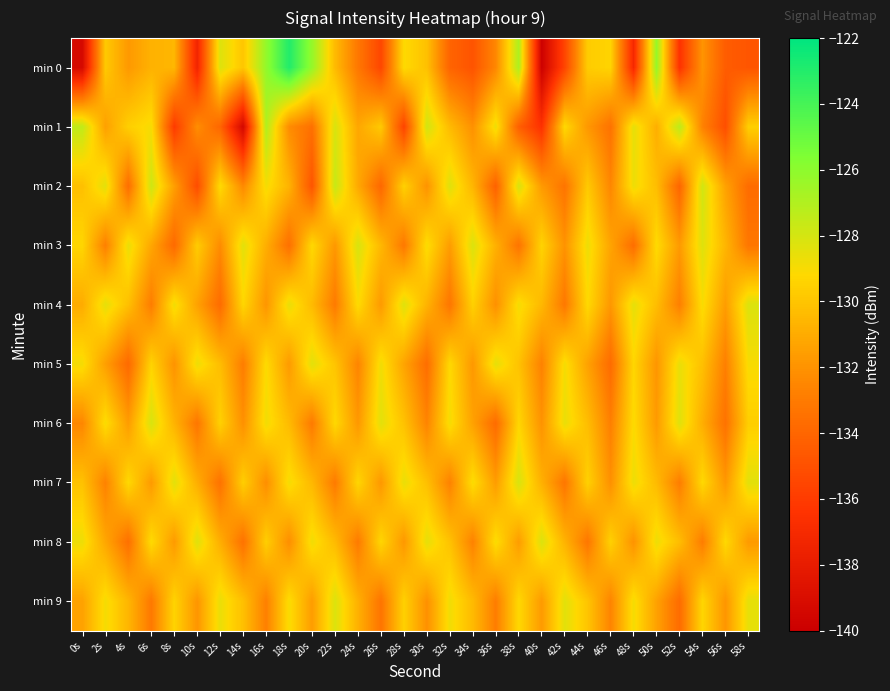

Reading left to right, extract all data points from this chart.

min 0: 0s=-139.3	2s=-129.8	4s=-131.8	6s=-130.8	8s=-130.6	10s=-137.4	12s=-128.3	14s=-129.9	16s=-126.2	18s=-123.0	20s=-126.2	22s=-130.4	24s=-133.1	26s=-135.5	28s=-129.1	30s=-130.2	32s=-134.1	34s=-134.9	36s=-132.5	38s=-126.9	40s=-139.9	42s=-135.5	44s=-129.7	46s=-129.4	48s=-137.1	50s=-126.3	52s=-136.4	54s=-132.0	56s=-134.4	58s=-134.8
min 1: 0s=-127.4	2s=-131.5	4s=-129.6	6s=-129.0	8s=-136.0	10s=-132.2	12s=-134.0	14s=-139.4	16s=-127.0	18s=-132.3	20s=-133.5	22s=-128.1	24s=-131.2	26s=-129.8	28s=-135.6	30s=-127.9	32s=-130.4	34s=-132.1	36s=-128.7	38s=-134.3	40s=-136.5	42s=-129.2	44s=-131.8	46s=-133.4	48s=-128.5	50s=-130.9	52s=-127.3	54s=-132.7	56s=-135.1	58s=-129.6
min 2: 0s=-130.2	2s=-128.4	4s=-133.6	6s=-127.8	8s=-131.5	10s=-135.2	12s=-129.1	14s=-132.4	16s=-128.9	18s=-130.7	20s=-134.8	22s=-127.6	24s=-131.1	26s=-133.9	28s=-129.5	30s=-132.0	32s=-128.3	34s=-130.6	36s=-134.2	38s=-128.1	40s=-131.7	42s=-133.3	44s=-129.8	46s=-132.5	48s=-128.7	50s=-130.3	52s=-134.0	54s=-127.9	56s=-131.4	58s=-133.7
min 3: 0s=-129.3	2s=-132.8	4s=-128.6	6s=-131.2	8s=-133.8	10s=-129.7	12s=-132.3	14s=-128.4	16s=-130.9	18s=-133.5	20s=-129.2	22s=-131.8	24s=-128.1	26s=-130.5	28s=-133.1	30s=-129.0	32s=-131.6	34s=-128.2	36s=-130.8	38s=-133.3	40s=-129.4	42s=-132.0	44s=-128.7	46s=-131.3	48s=-133.6	50s=-129.1	52s=-131.7	54s=-128.3	56s=-130.6	58s=-133.2
min 4: 0s=-131.0	2s=-128.5	4s=-130.2	6s=-132.9	8s=-128.8	10s=-131.4	12s=-133.7	14s=-129.3	16s=-131.9	18s=-128.6	20s=-130.4	22s=-133.0	24s=-129.1	26s=-131.7	28s=-128.3	30s=-130.7	32s=-133.2	34s=-129.5	36s=-132.1	38s=-128.9	40s=-130.5	42s=-133.1	44s=-129.2	46s=-131.8	48s=-128.5	50s=-130.3	52s=-132.8	54s=-129.0	56s=-131.6	58s=-128.2
min 5: 0s=-128.9	2s=-131.5	4s=-133.8	6s=-129.4	8s=-132.0	10s=-128.7	12s=-130.3	14s=-132.9	16s=-129.1	18s=-131.7	20s=-128.4	22s=-130.0	24s=-132.6	26s=-128.8	28s=-131.3	30s=-133.6	32s=-129.2	34s=-131.8	36s=-128.5	38s=-130.1	40s=-132.7	42s=-128.9	44s=-131.4	46s=-133.7	48s=-129.3	50s=-131.9	52s=-128.6	54s=-130.2	56s=-132.8	58s=-129.0
min 6: 0s=-132.5	2s=-129.0	4s=-131.6	6s=-128.1	8s=-130.7	10s=-133.2	12s=-129.5	14s=-132.1	16s=-128.8	18s=-130.4	20s=-133.0	22s=-129.2	24s=-131.8	26s=-128.4	28s=-130.1	30s=-132.6	32s=-128.9	34s=-131.4	36s=-133.7	38s=-129.3	40s=-132.0	42s=-128.6	44s=-130.3	46s=-132.8	48s=-129.1	50s=-131.7	52s=-128.3	54s=-130.9	56s=-133.4	58s=-129.6
min 7: 0s=-130.1	2s=-132.7	4s=-129.2	6s=-131.7	8s=-128.4	10s=-130.9	12s=-133.4	14s=-129.6	16s=-132.2	18s=-128.9	20s=-130.5	22s=-133.0	24s=-129.3	26s=-131.8	28s=-128.6	30s=-130.2	32s=-132.7	34s=-129.0	36s=-131.6	38s=-128.1	40s=-130.8	42s=-133.2	44s=-129.5	46s=-132.1	48s=-128.7	50s=-130.4	52s=-132.9	54s=-129.2	56s=-131.8	58s=-128.4
min 8: 0s=-128.7	2s=-131.2	4s=-133.5	6s=-129.1	8s=-131.7	10s=-128.3	12s=-130.9	14s=-133.4	16s=-129.6	18s=-132.2	20s=-128.8	22s=-130.4	24s=-133.0	26s=-129.3	28s=-131.8	30s=-128.5	32s=-130.1	34s=-132.7	36s=-129.0	38s=-131.6	40s=-128.2	42s=-130.7	44s=-133.2	46s=-129.5	48s=-132.0	50s=-128.7	52s=-130.3	54s=-132.9	56s=-129.2	58s=-131.7
min 9: 0s=-131.4	2s=-128.9	4s=-130.6	6s=-133.1	8s=-129.4	10s=-131.9	12s=-128.6	14s=-130.2	16s=-132.8	18s=-129.0	20s=-131.6	22s=-128.2	24s=-130.8	26s=-133.3	28s=-129.5	30s=-132.1	32s=-128.8	34s=-130.4	36s=-132.9	38s=-129.2	40s=-131.7	42s=-128.4	44s=-130.0	46s=-132.6	48s=-128.9	50s=-131.4	52s=-133.7	54s=-129.3	56s=-131.9	58s=-128.5